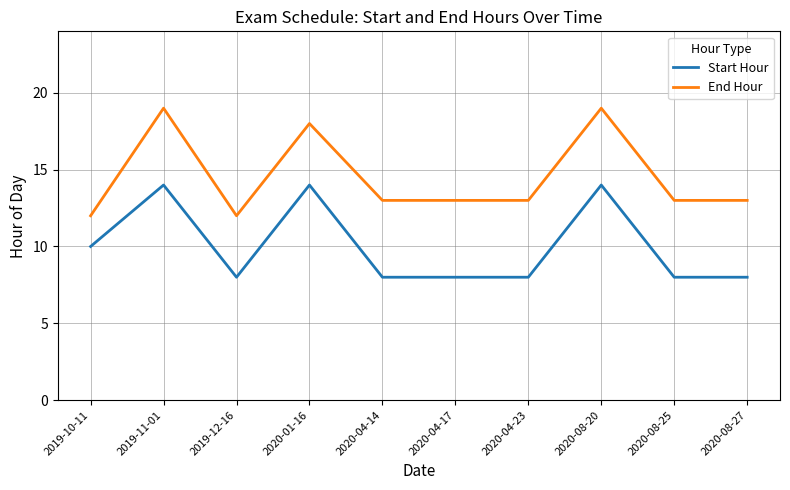

What is the difference between the End Hour values at 2019-12-16 and 2020-08-20?

7